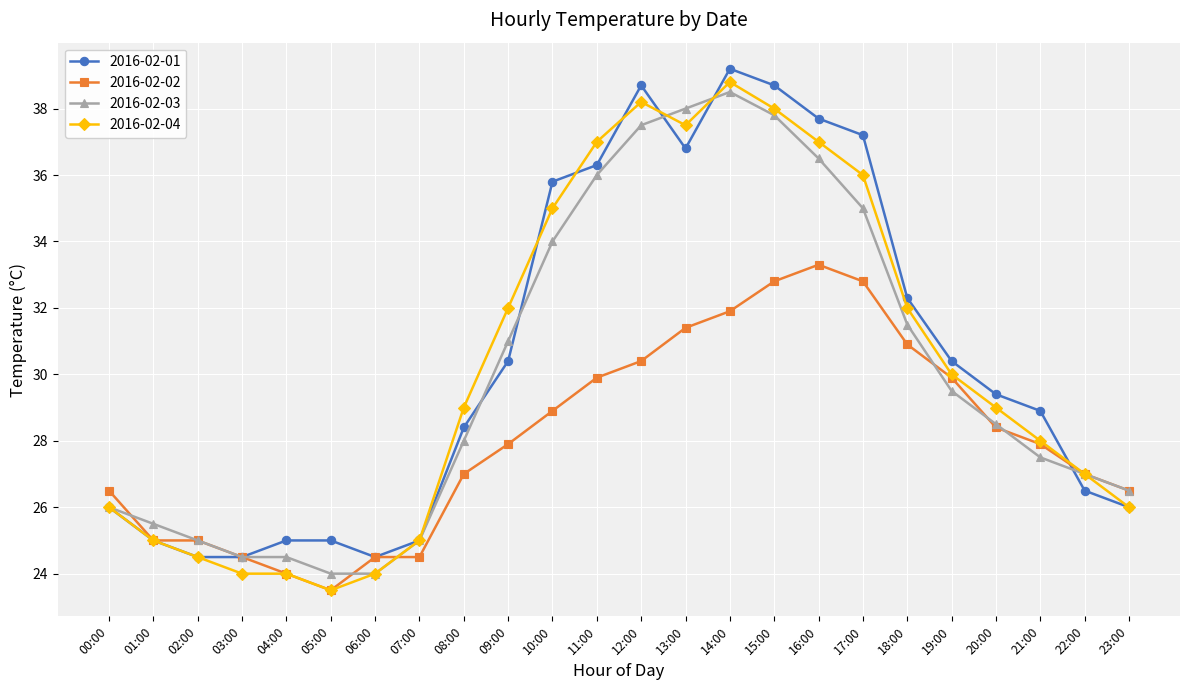

What is the smallest value displayed?

23.5